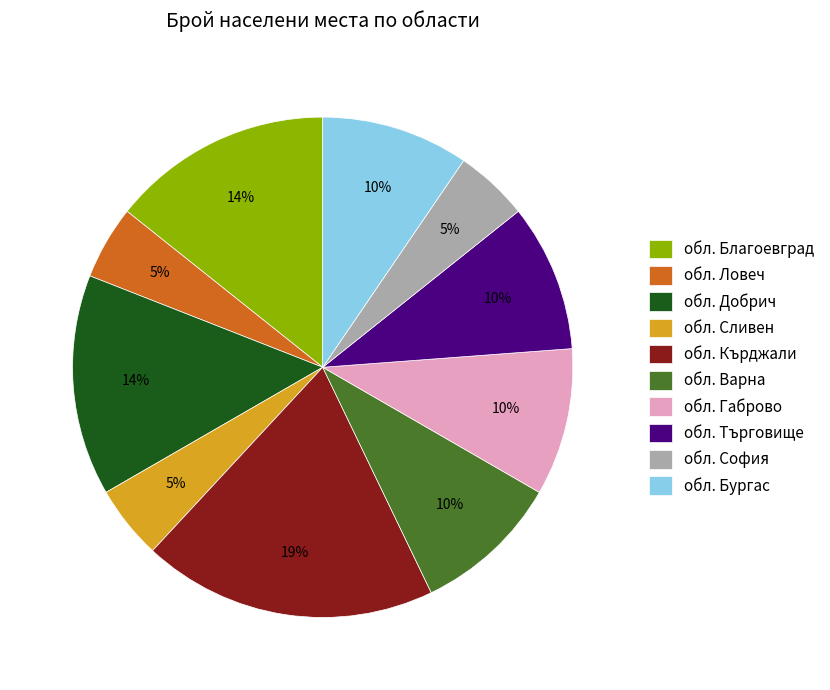

What is the largest slice in the pie chart?

обл. Кърджали